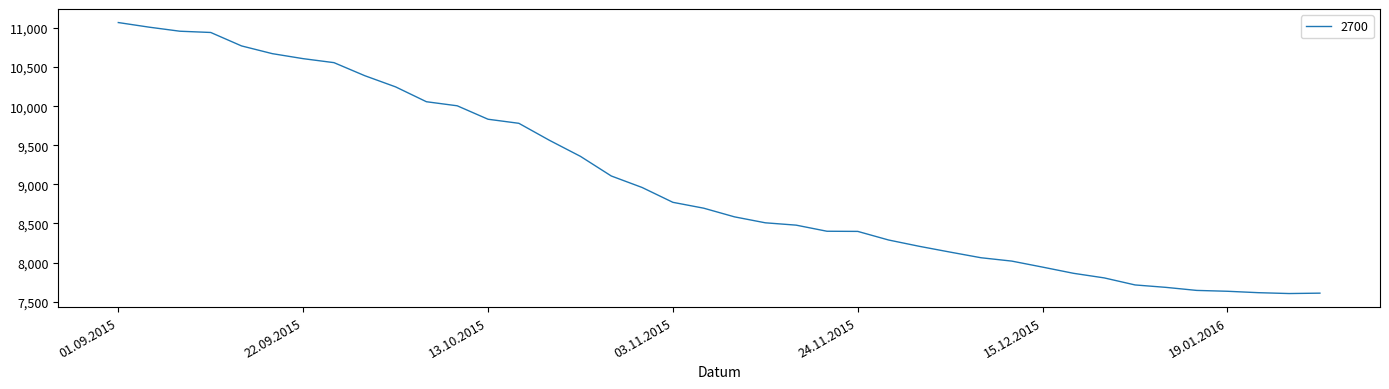

How many lines are shown in the chart?

1